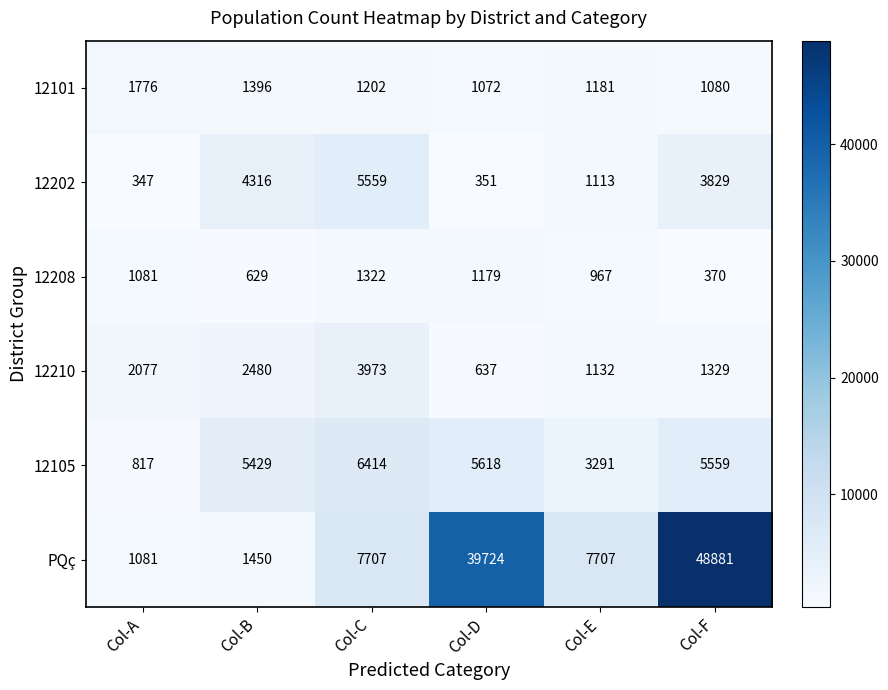

Rank the series by their maximum value, from lowest to highest.

12208, 12101, 12210, 12202, 12105, PQç